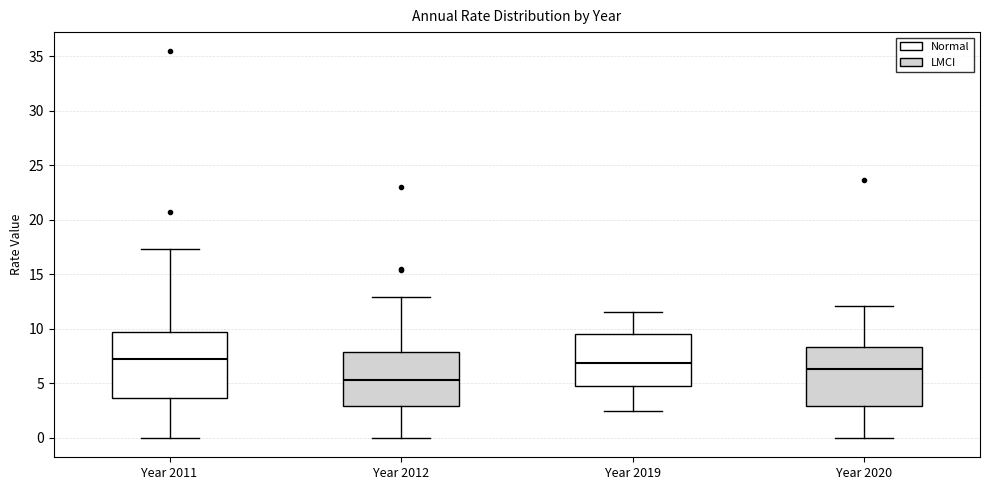

Reading left to right, transcribe this box plot: for each box, give where its median line is, the range the box spans, and where its two whiskers end, as read against the y-axis. The values are not printed on the chart, so give them approximately, as read against the axis.

Year 2011: median 7.0, box 3.5 to 9.5, whiskers 0.0 to 17.5
Year 2012: median 5.5, box 3.0 to 8.0, whiskers 0.0 to 13.0
Year 2019: median 7.0, box 5.0 to 9.5, whiskers 2.5 to 11.5
Year 2020: median 6.5, box 3.0 to 8.5, whiskers 0.0 to 12.0